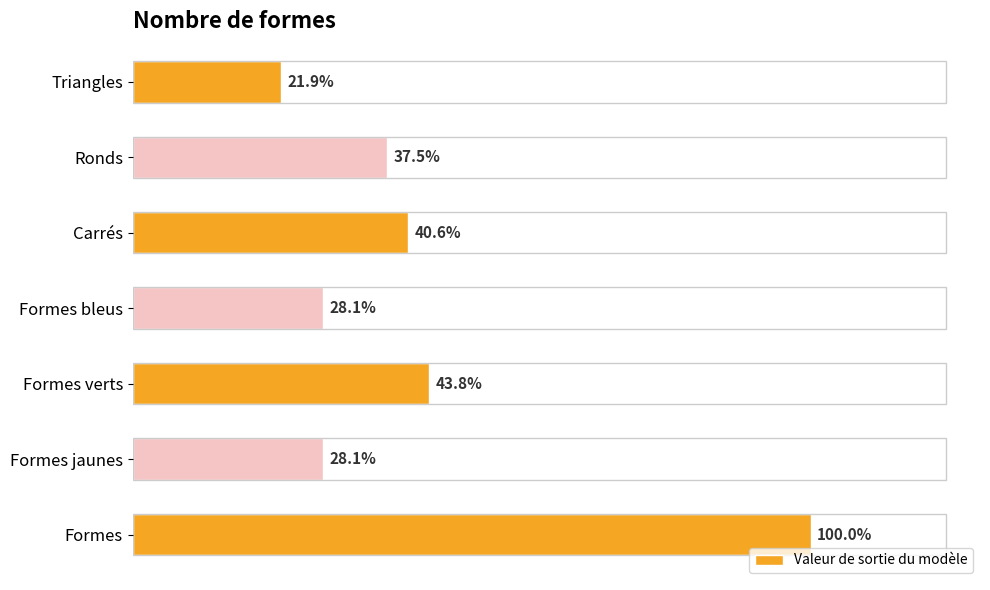

Does the chart contain any negative values?

No